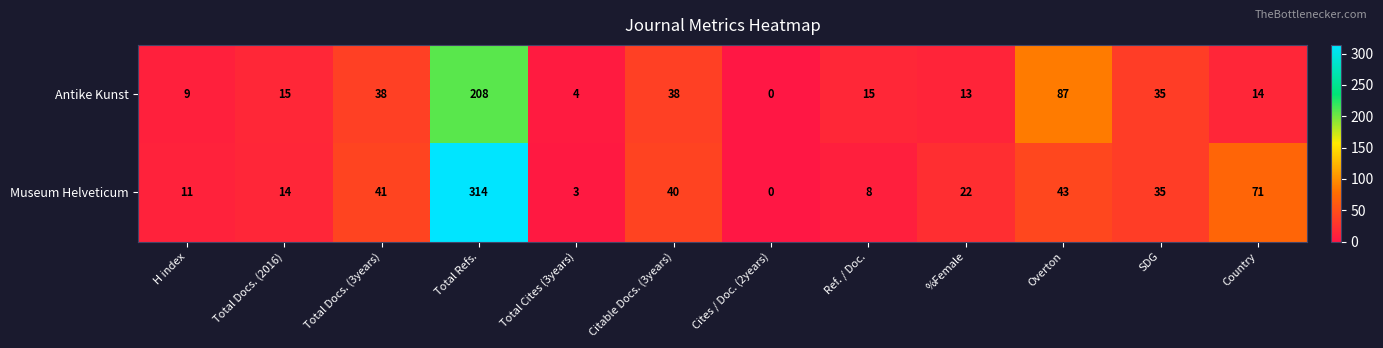

Which series has the largest range (max minus min)?

Museum Helveticum